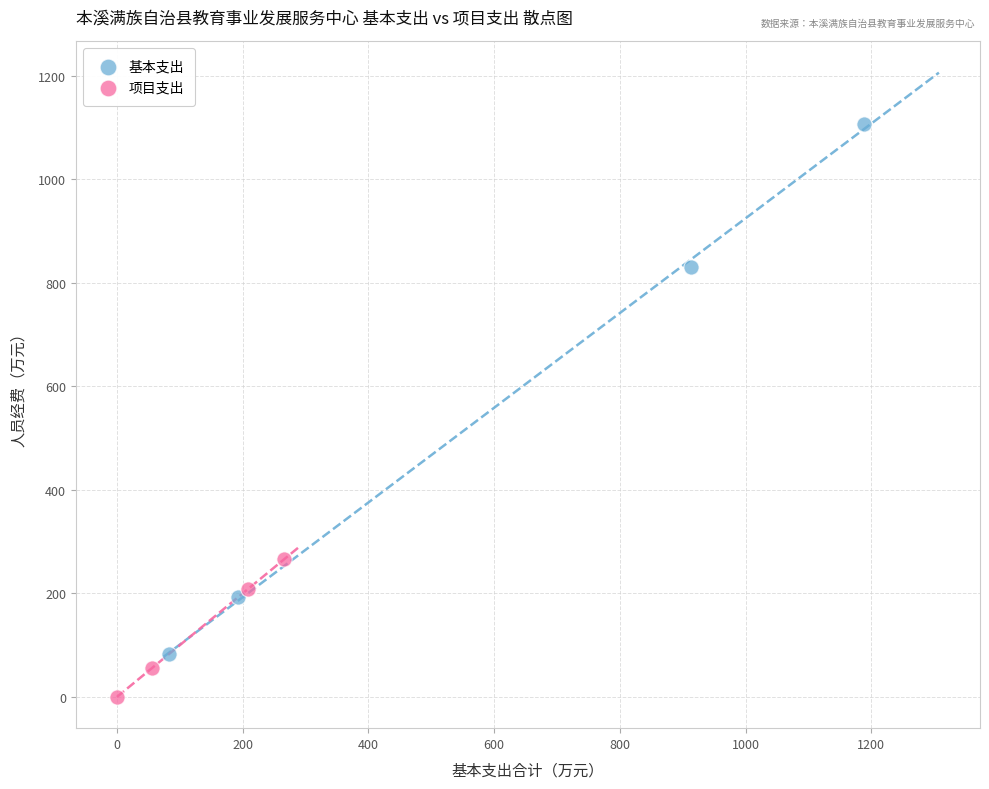

Which series has the largest Y range (max minus min)?

基本支出